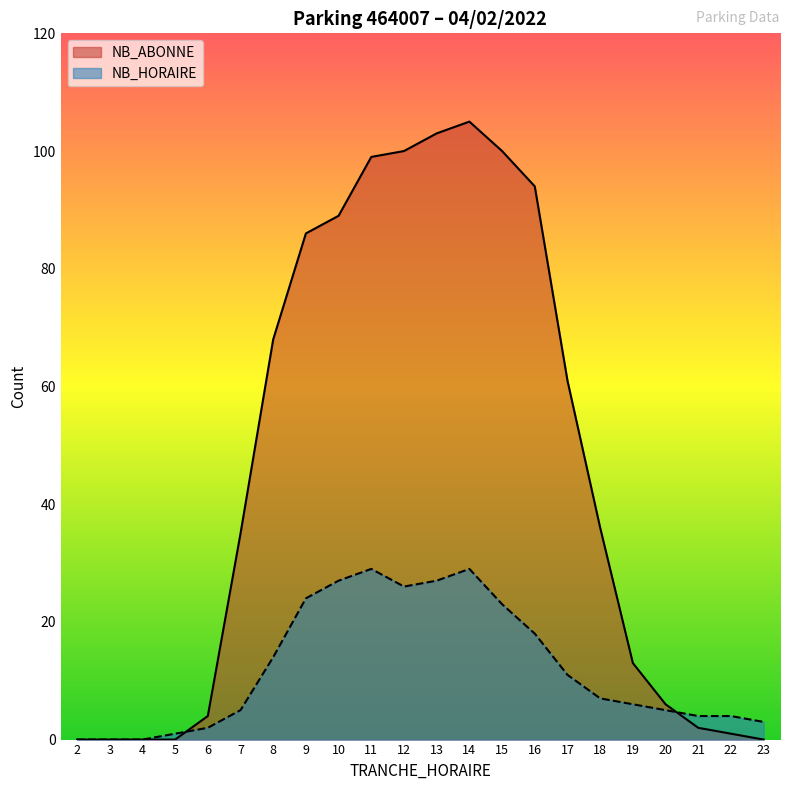

At which category does NB_HORAIRE reach its first local peak?

11